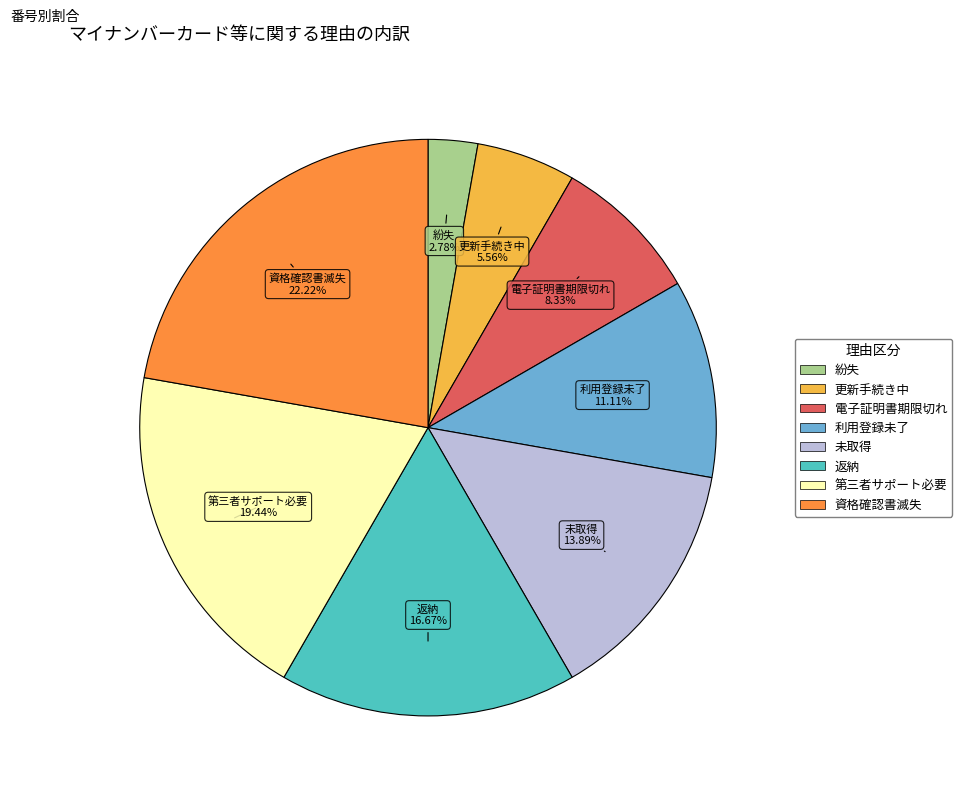

Does any single category account for the majority?

No